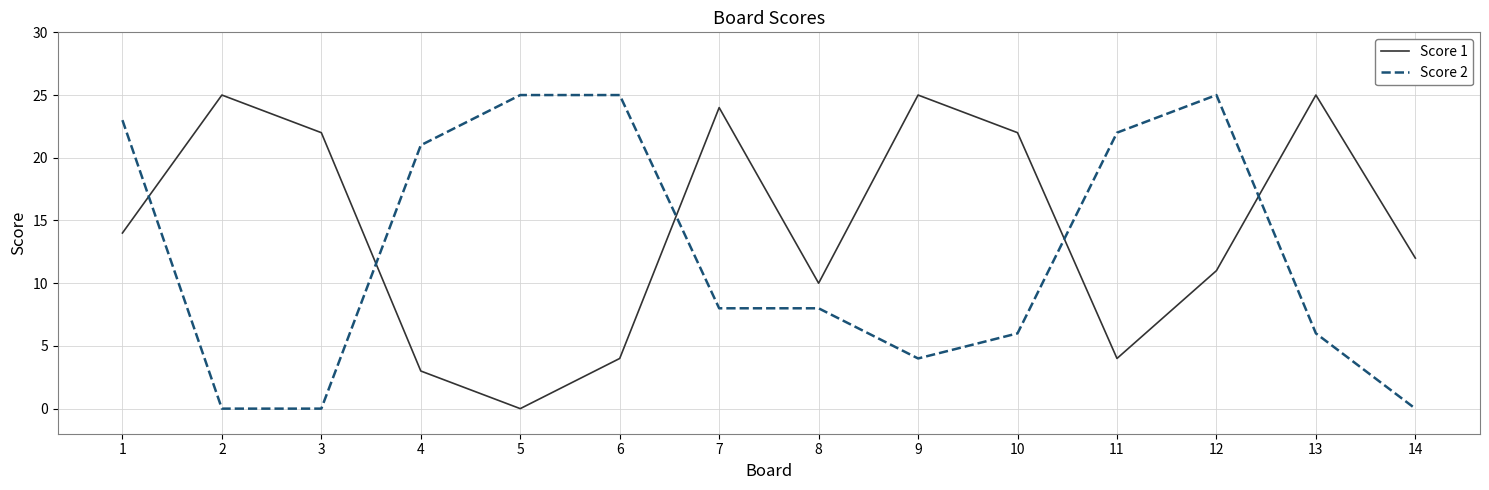

At which category does Score 1 reach its first local peak?

2